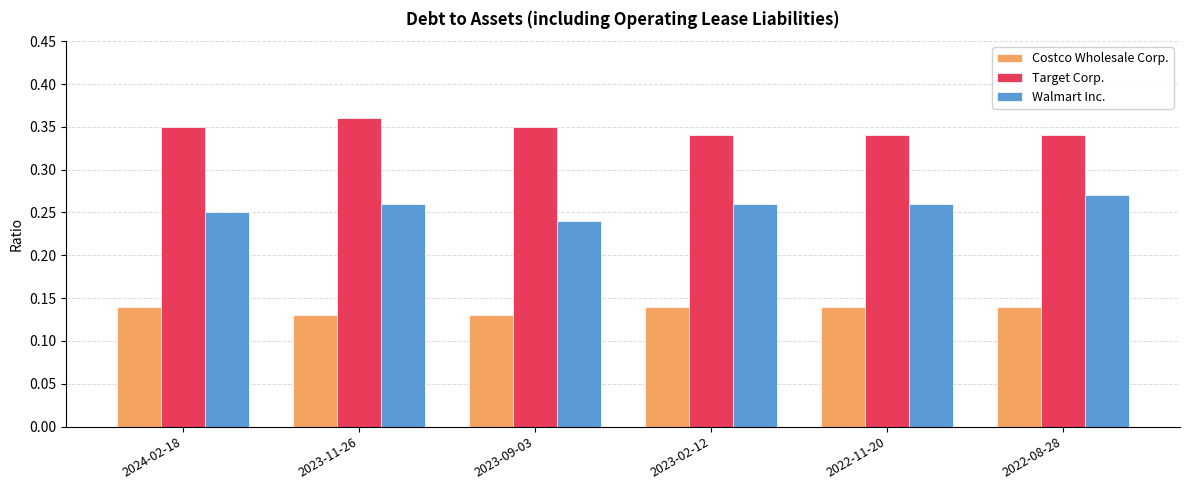

What is the total value across all series at 2023-09-03?

0.7